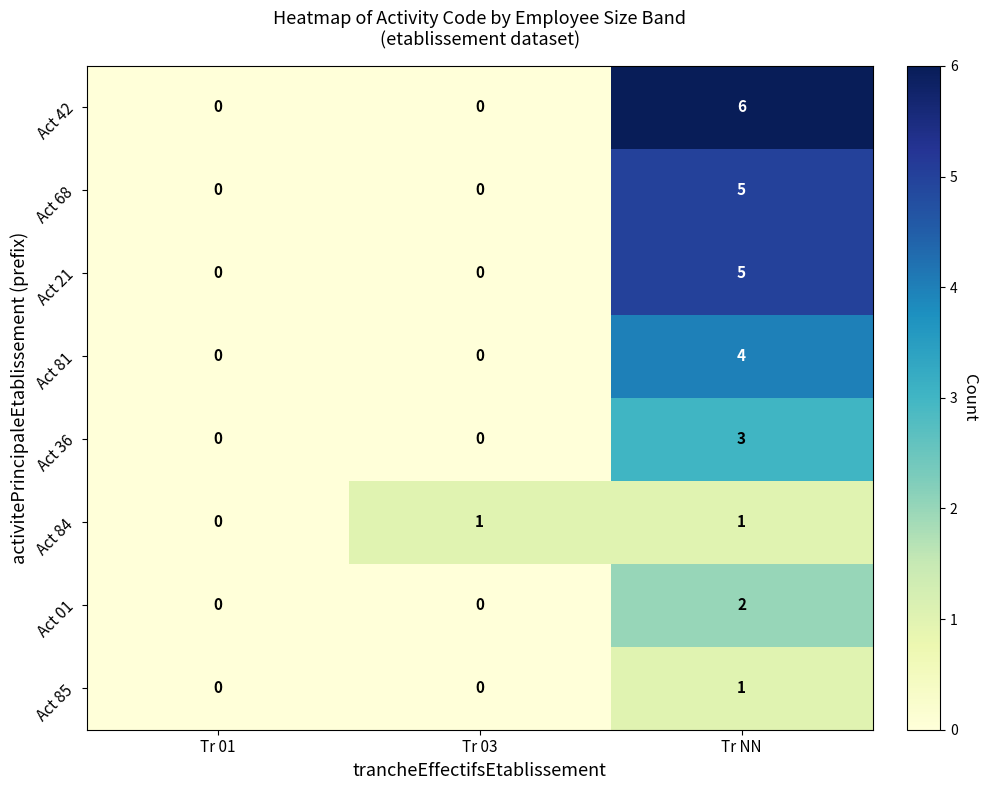

Reading right to left, transcribe all the data shown in this chart.

Act 42: 6	0	0
Act 68: 5	0	0
Act 21: 5	0	0
Act 81: 4	0	0
Act 36: 3	0	0
Act 84: 1	1	0
Act 01: 2	0	0
Act 85: 1	0	0